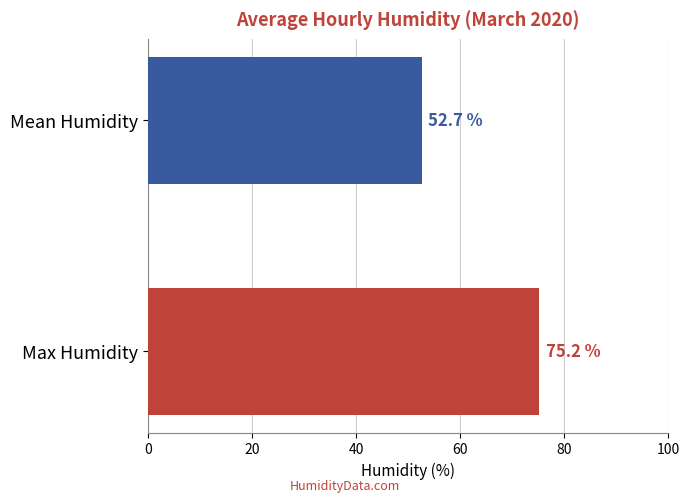

What is the minimum value shown in the chart?

52.7